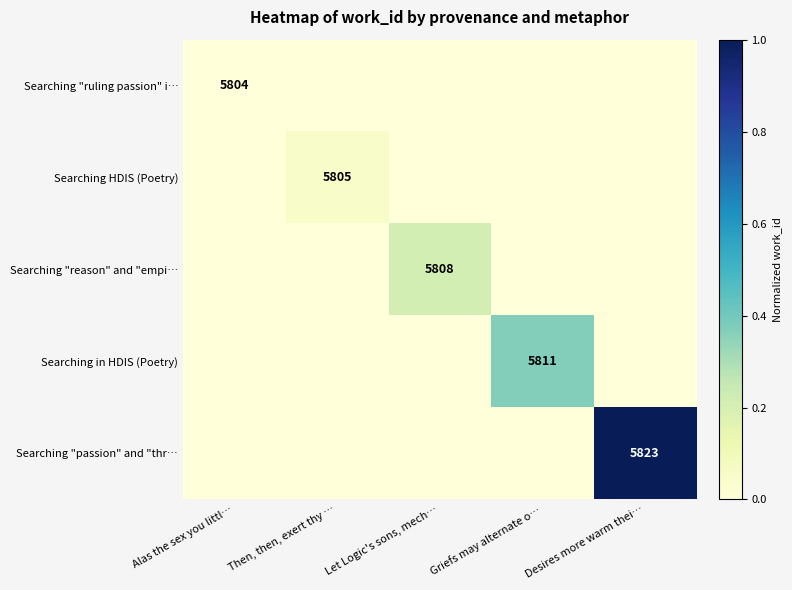

The value of Searching "reason" and "empi… at Let Logic's sons, mech… is 2412. True or false?

False